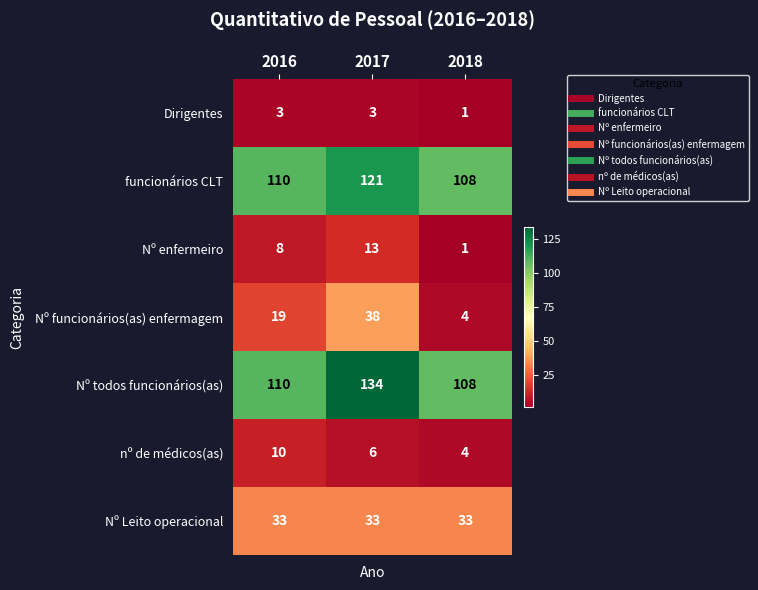

Between 2016 and 2017, which series saw the biggest shift?

Nº todos funcionários(as)